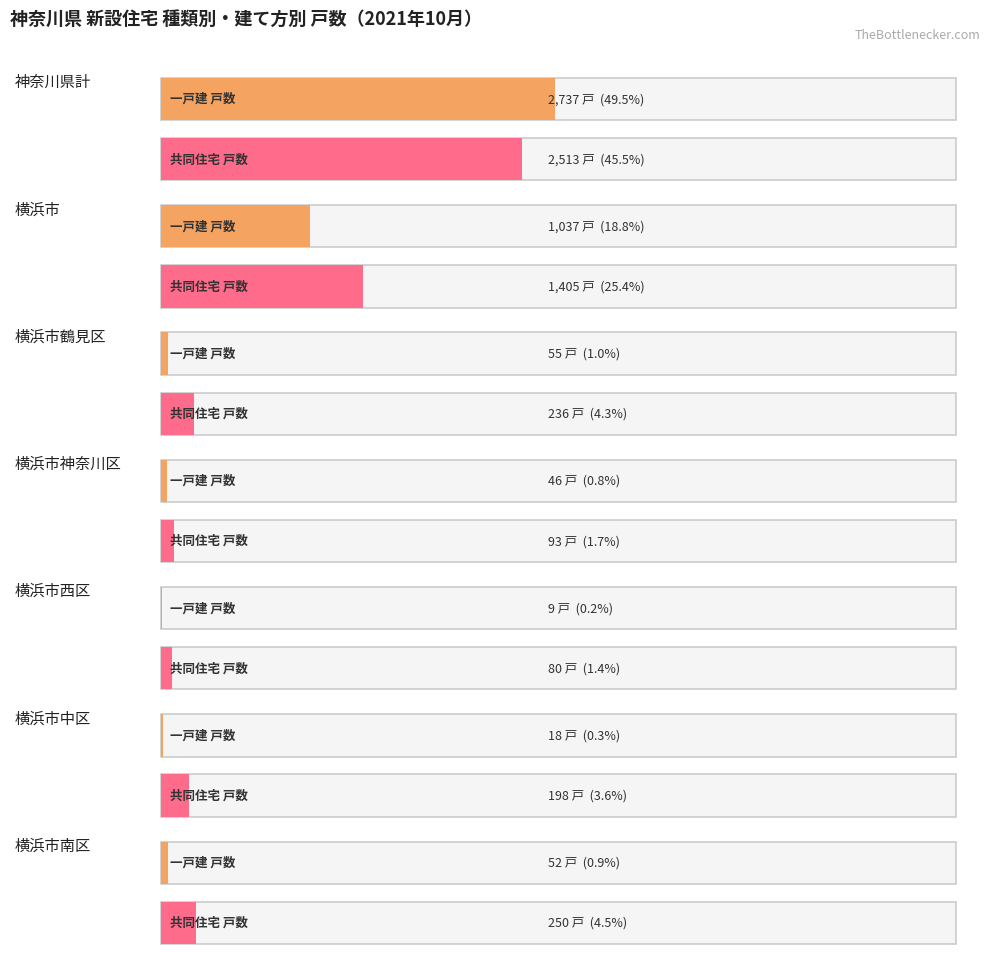

Rank the categories by 建て方計 戸数 value from lowest to highest.

横浜市西区, 横浜市神奈川区, 横浜市中区, 横浜市鶴見区, 横浜市南区, 横浜市, 神奈川県計